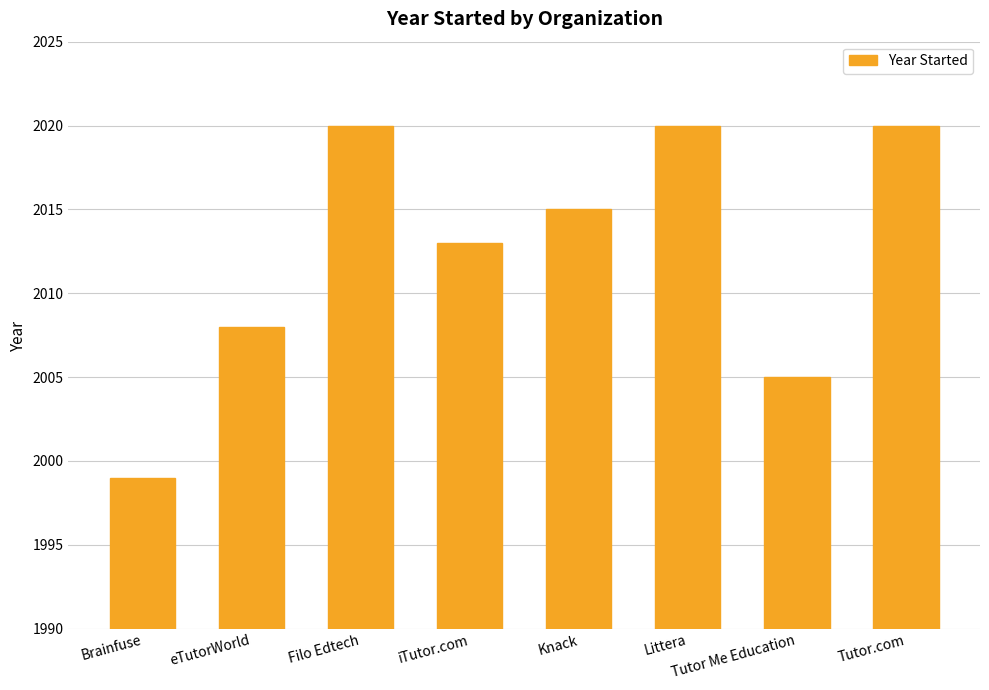

What is the label of the 1st bar from the left?

Brainfuse